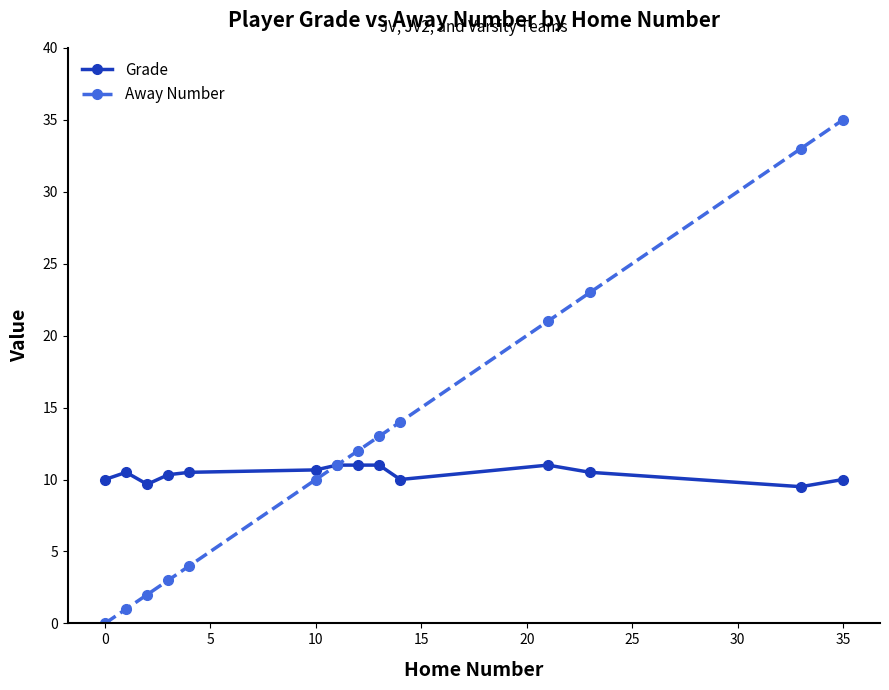

What is the value of the Away Number point at the 3rd from the left?

2.0